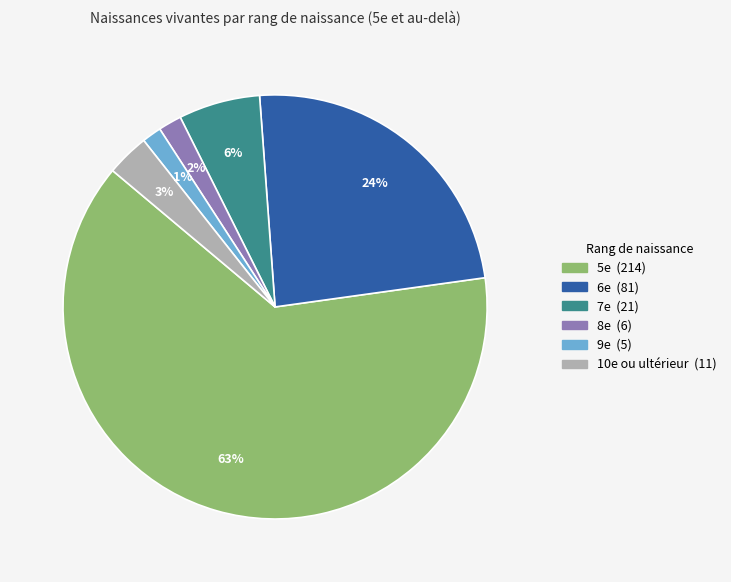

How many slices are in this pie chart?

6